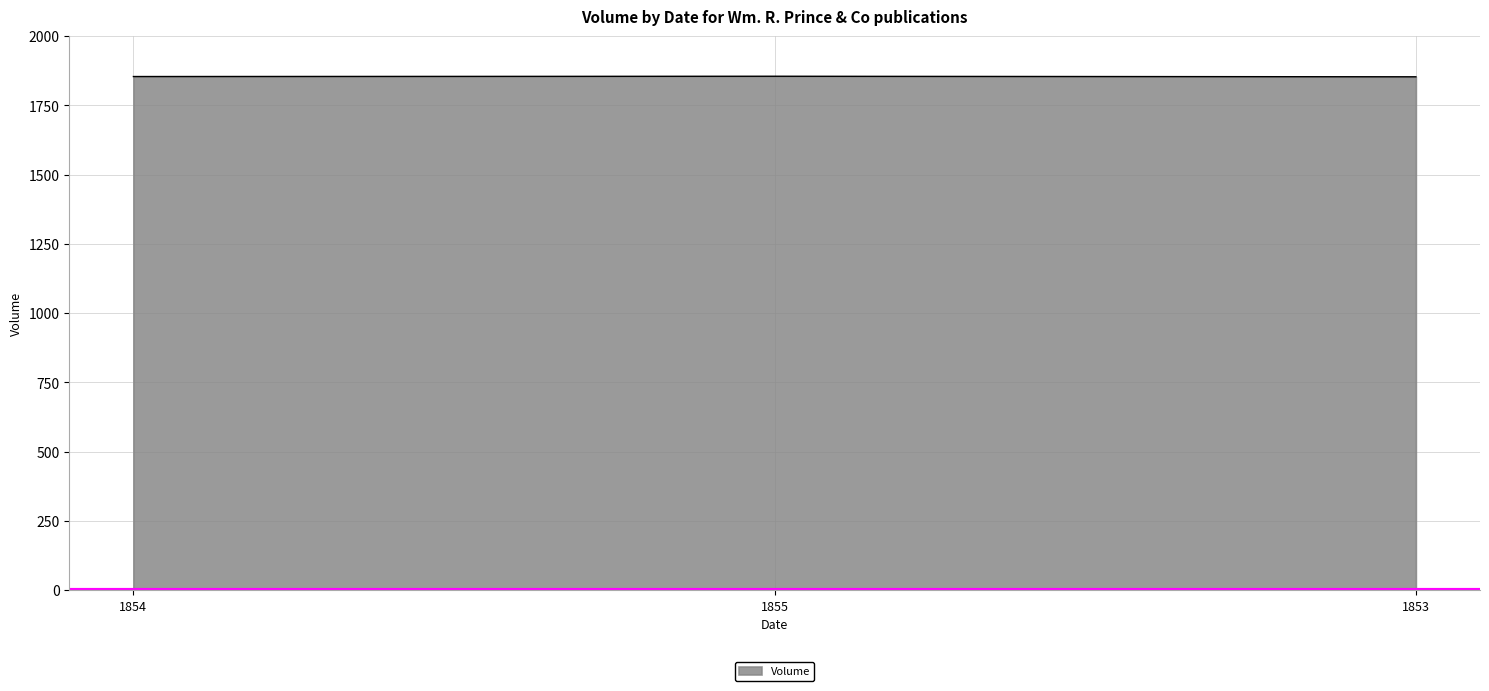

Is it true that the value at 1854 is 1854?

True